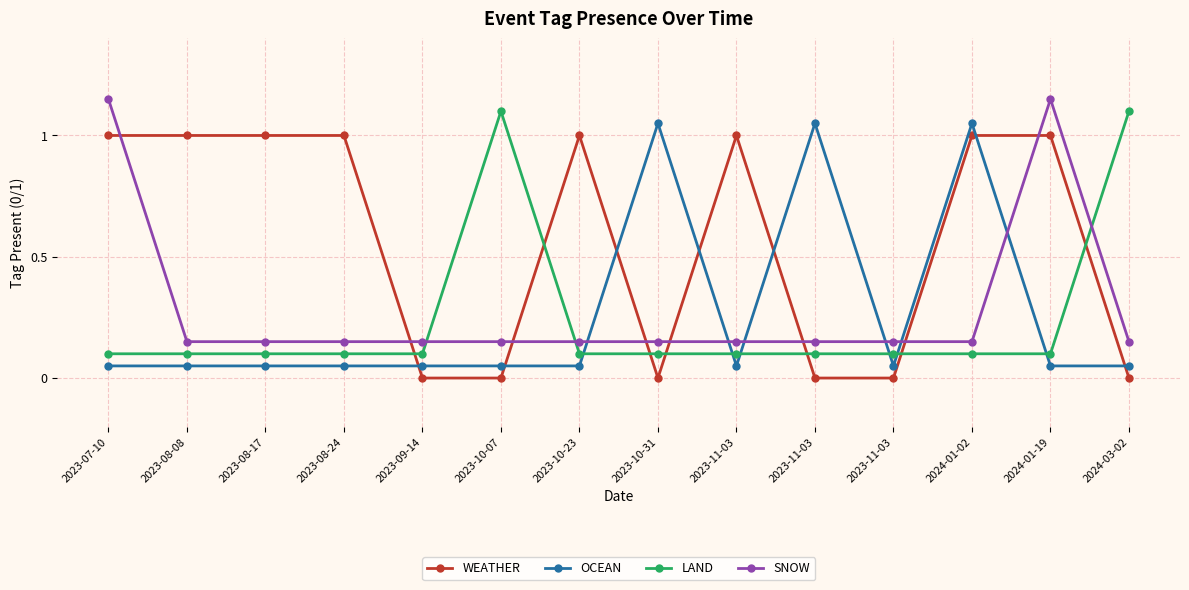

Does the chart have visible grid lines?

Yes